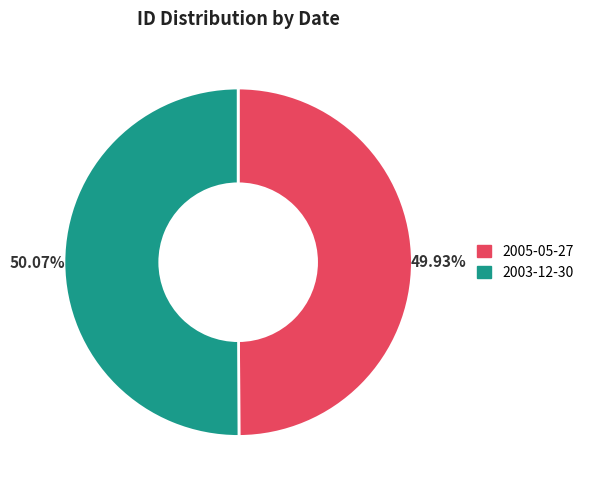

True or false: 2005-05-27 accounts for 50% of the total.

True